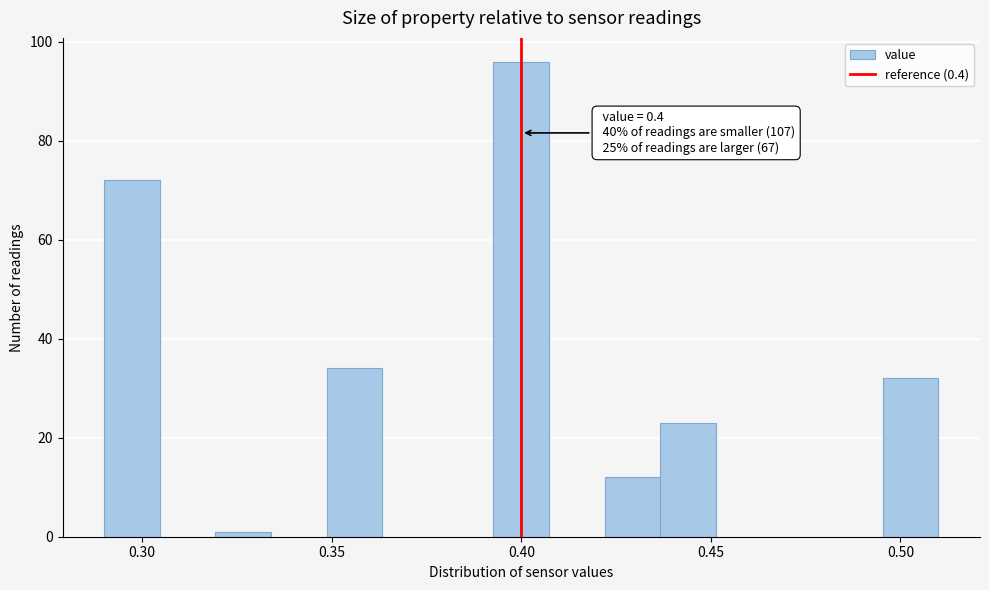

Read against the x-axis, roughly where is the centre of the tallest bar?

0.400